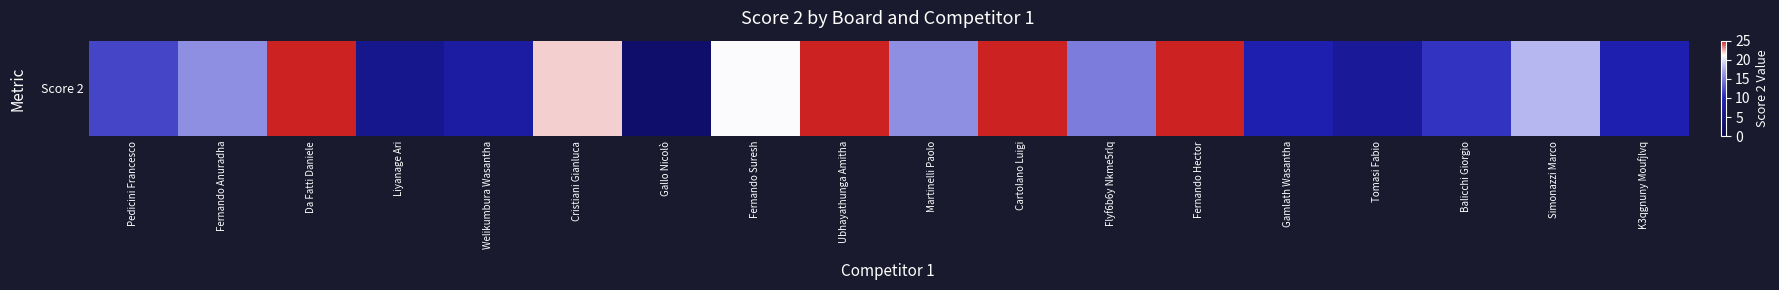

What is the difference between the values at Cristiani Gianluca and Gamlath Wasantha?

13